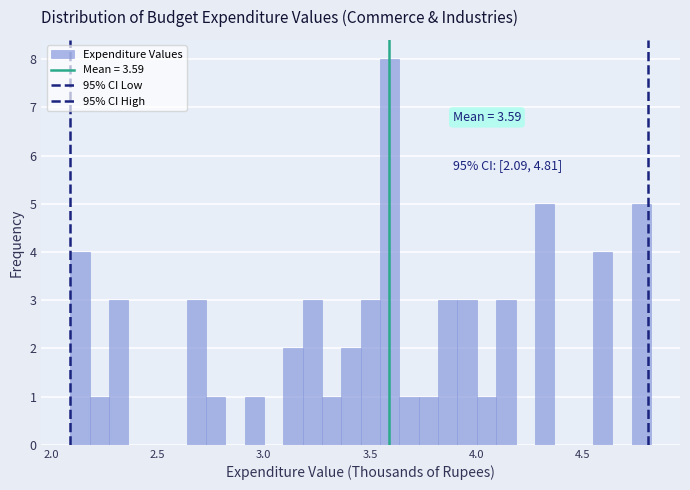

Read against the x-axis, roughly where is the centre of the tallest bar?

3.60